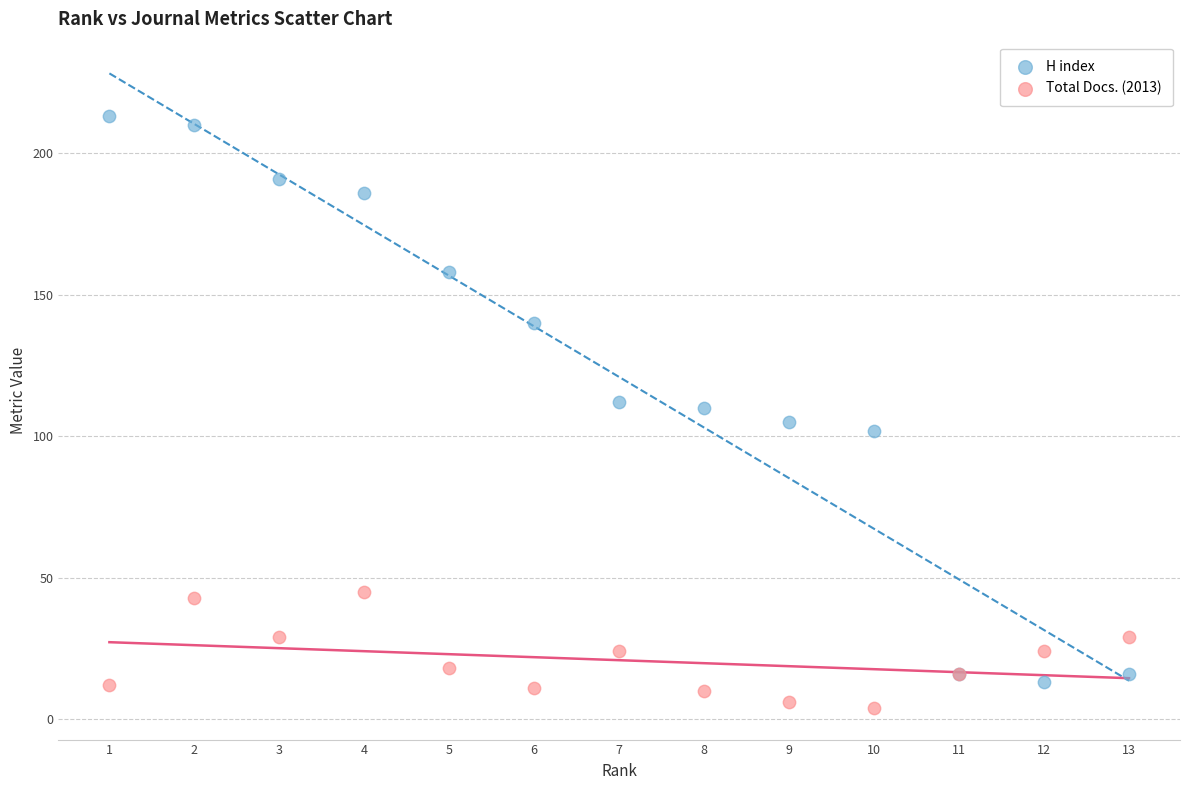

Which series contains the highest Y value?

H index